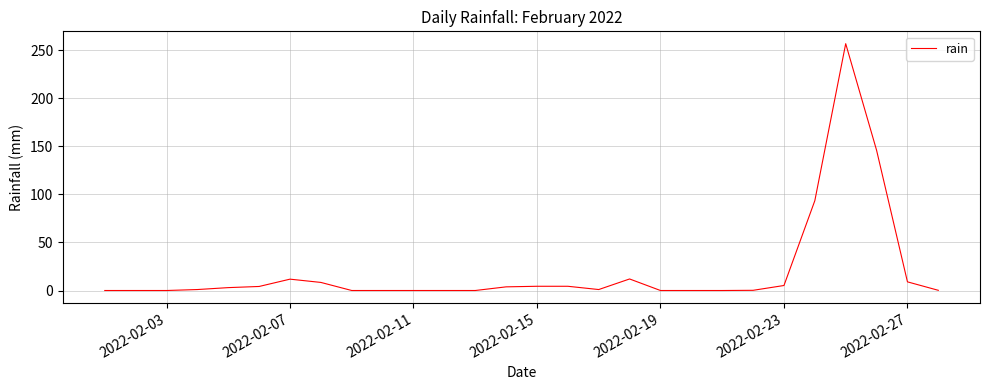

What is the greatest value displayed?

256.6